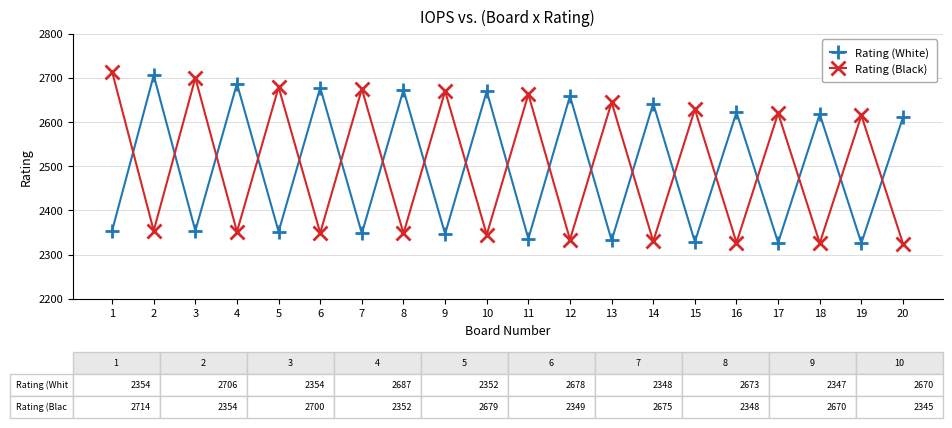

The Rating (White) series shows 2670 at 10. True or false?

True